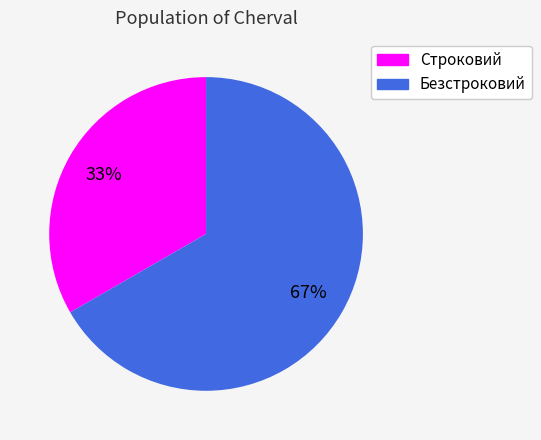

Combined, do Строковий and Безстроковий account for over 50%?

Yes